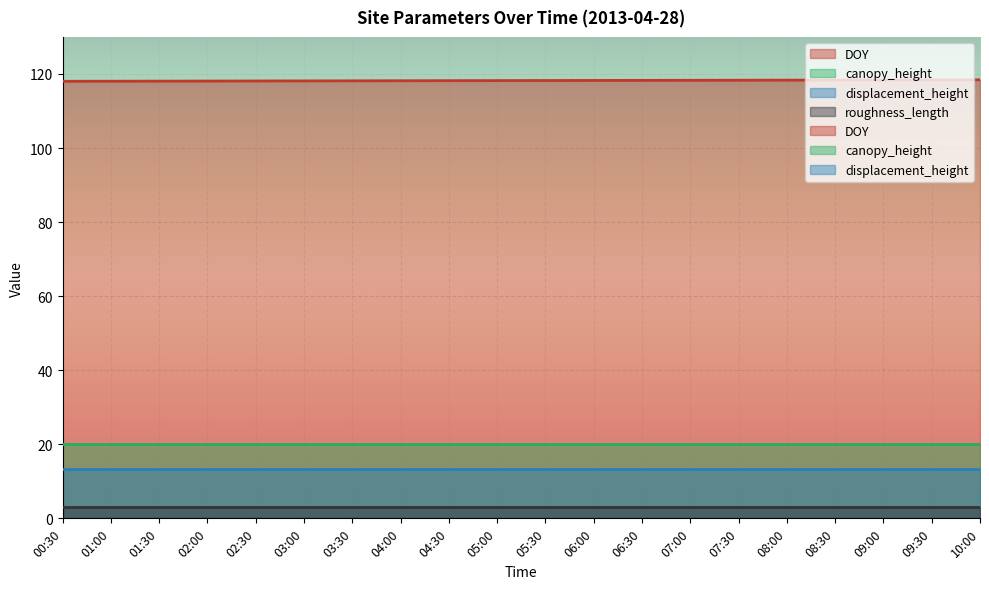

True or false: roughness_length and displacement_height cross at least once.

False